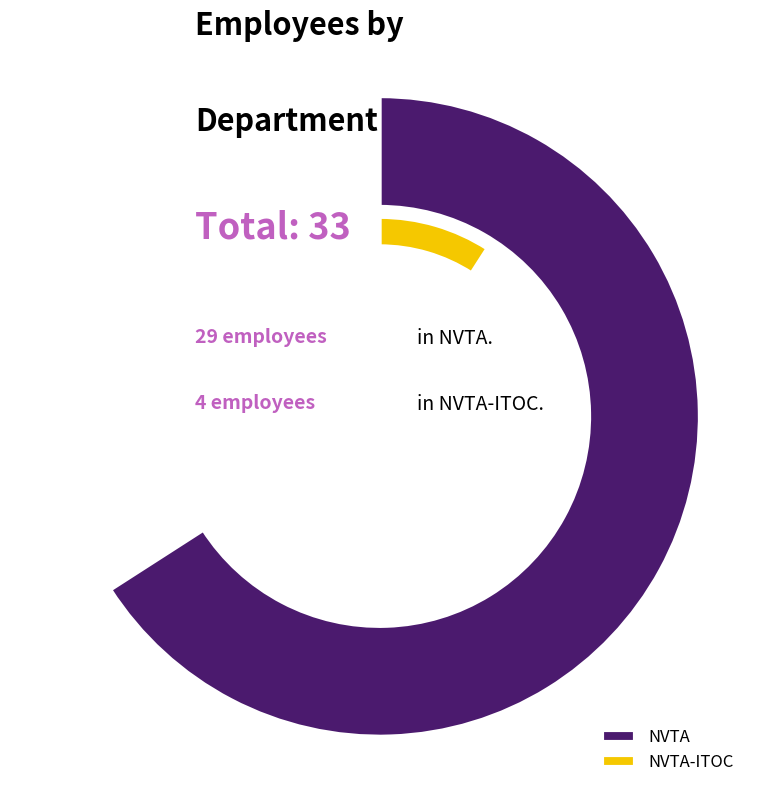

How many slices are in this pie chart?

2